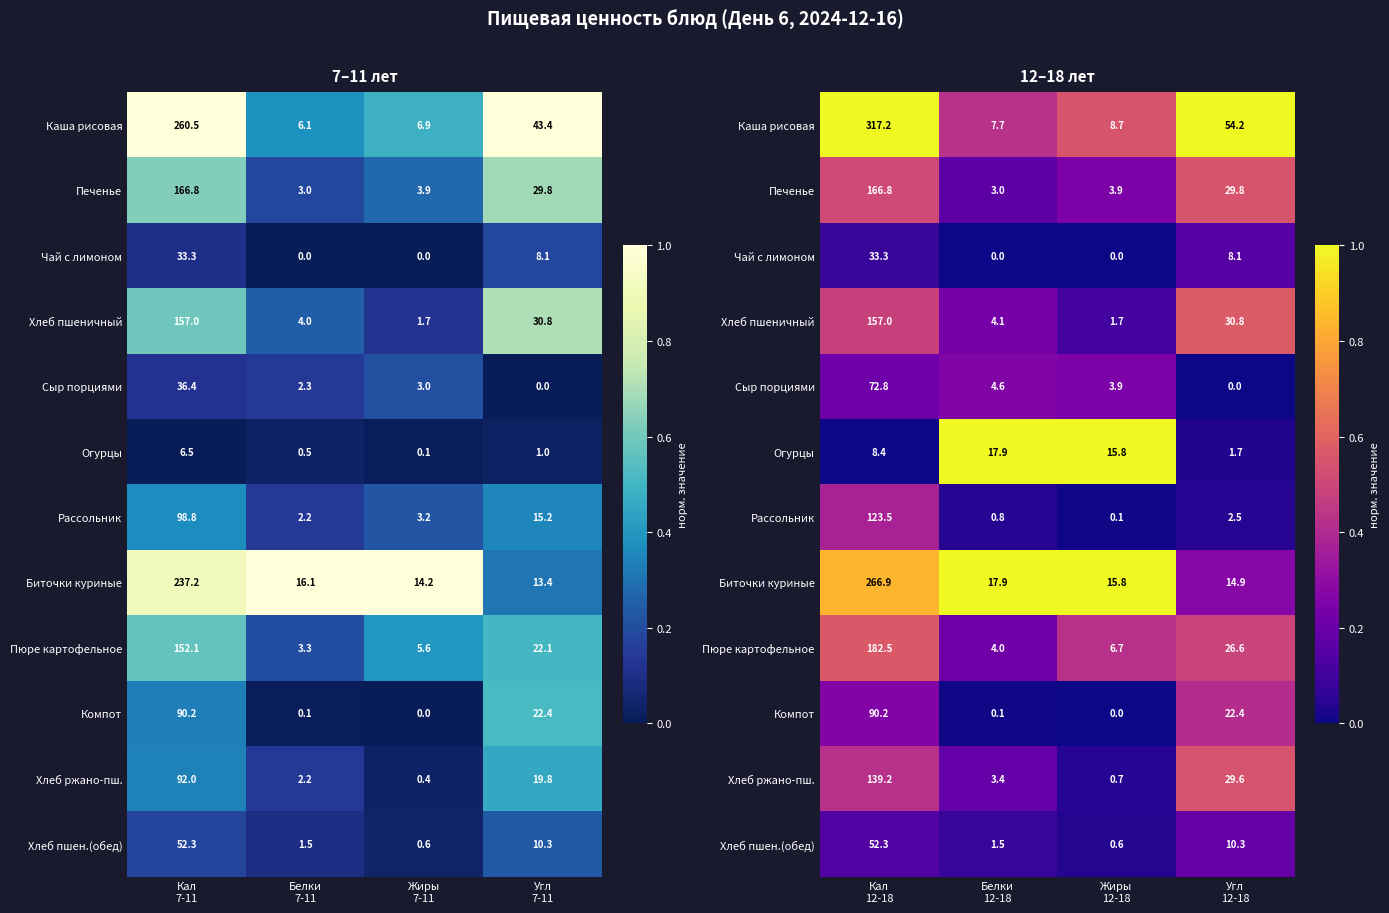

List the series in order of their peak value, lowest first.

Чай с лимоном, Хлеб пшен.(обед), Сыр порциями, Рассольник, Компот, Хлеб ржано-пш., Печенье, Пюре картофельное, Хлеб пшеничный, Каша рисовая, Огурцы, Биточки куриные